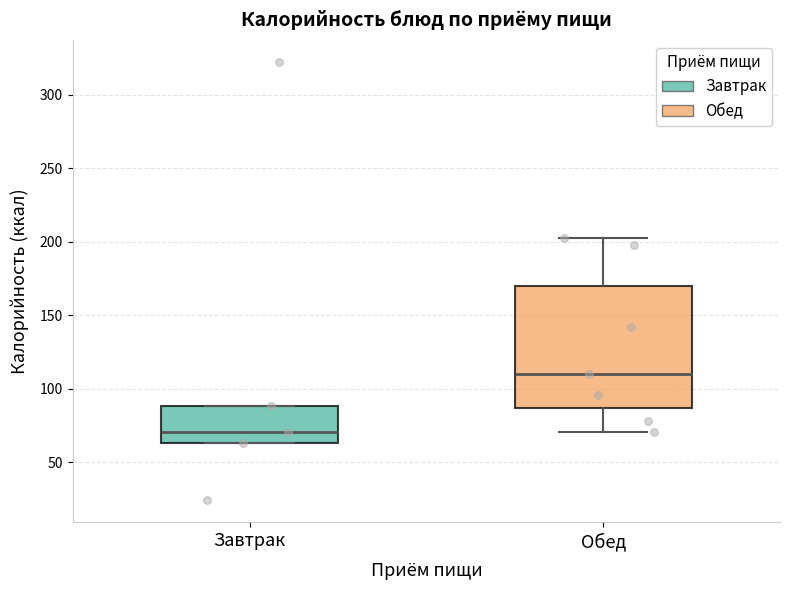

Which box is the tallest, from its lower edge to its upper edge?

Обед